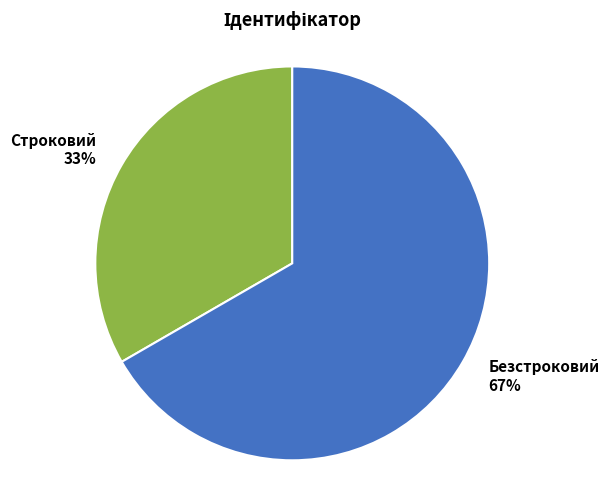

What percentage is the Безстроковий slice, to the nearest percent?

67%